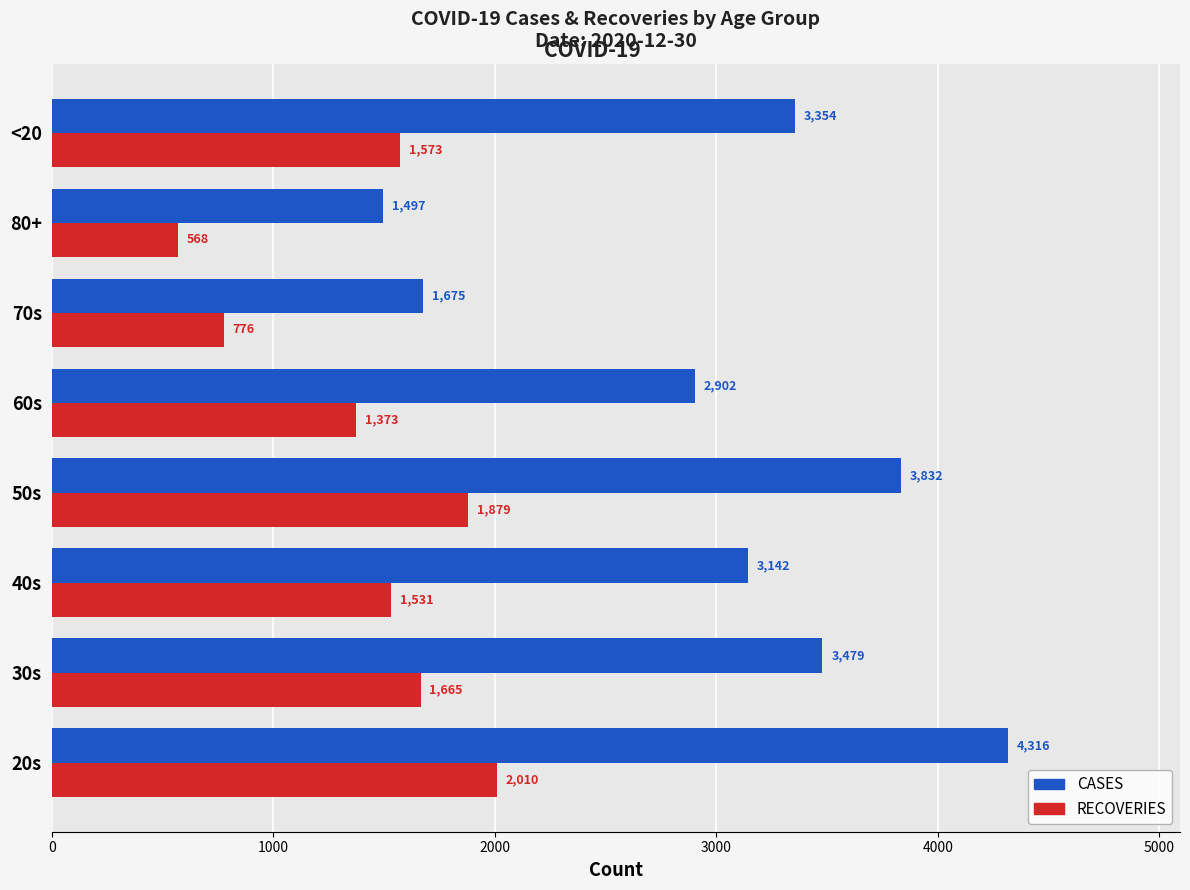

What is the greatest value displayed?

4316